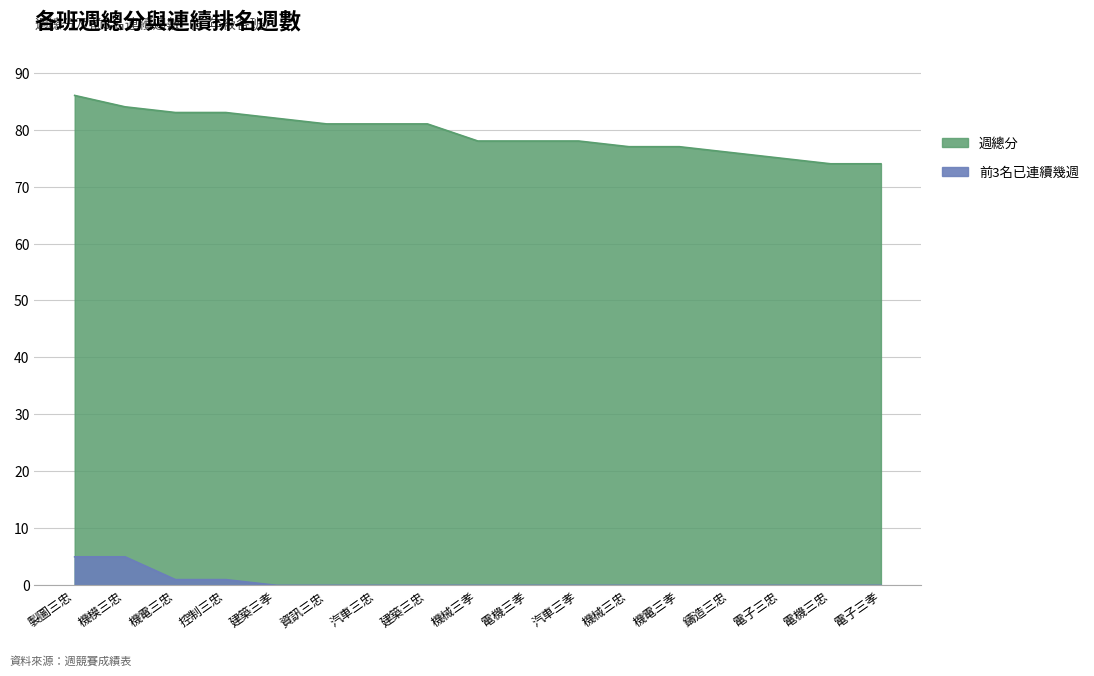

How many distinct data groups are displayed?

2